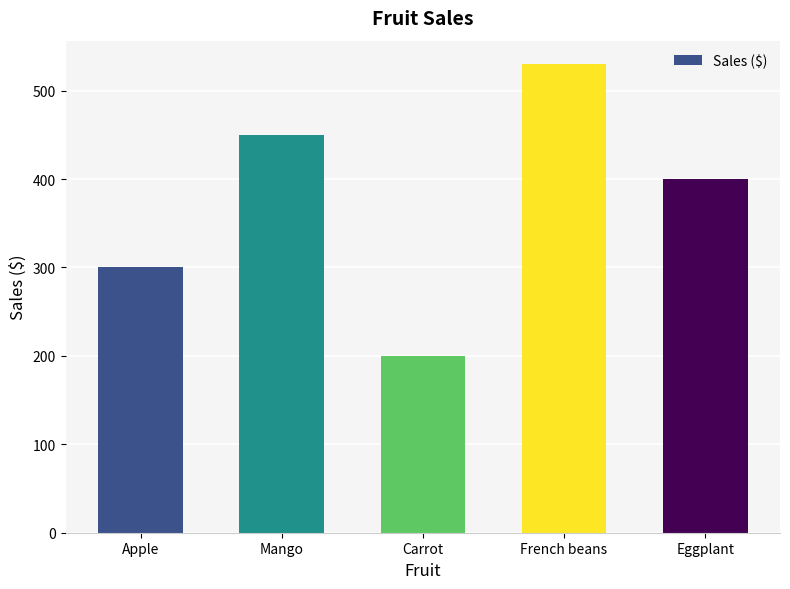

List the labels in order of value, smallest first.

Carrot, Apple, Eggplant, Mango, French beans